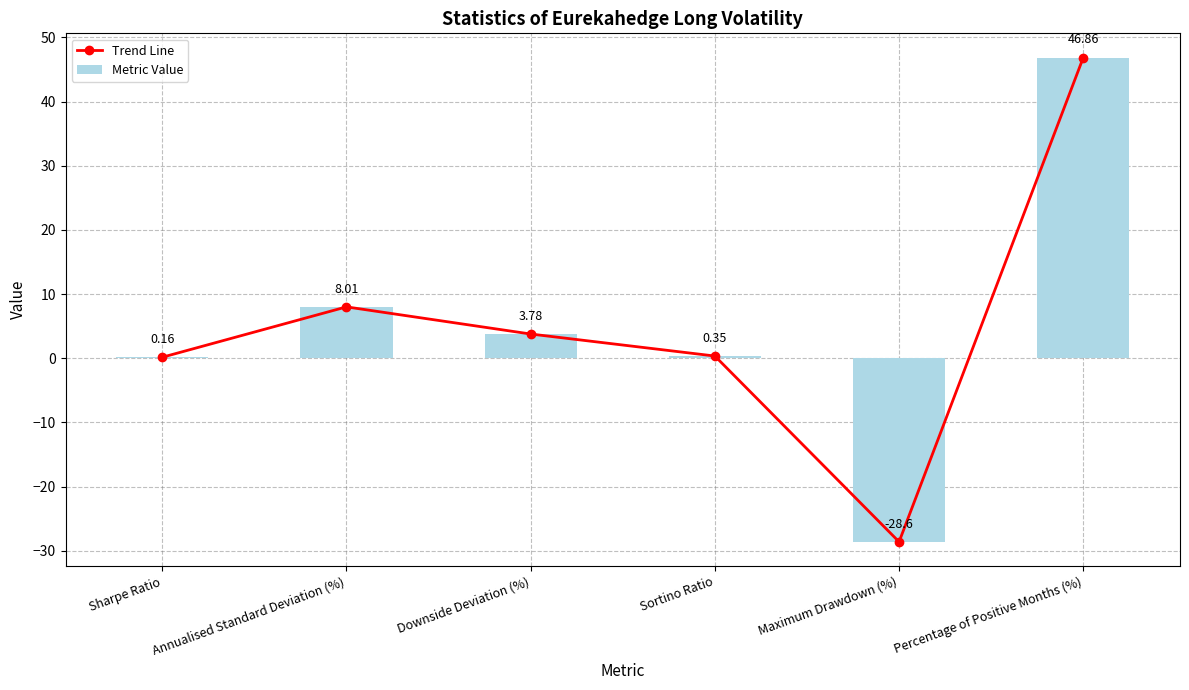

How many values in Metric Value are below zero?

1